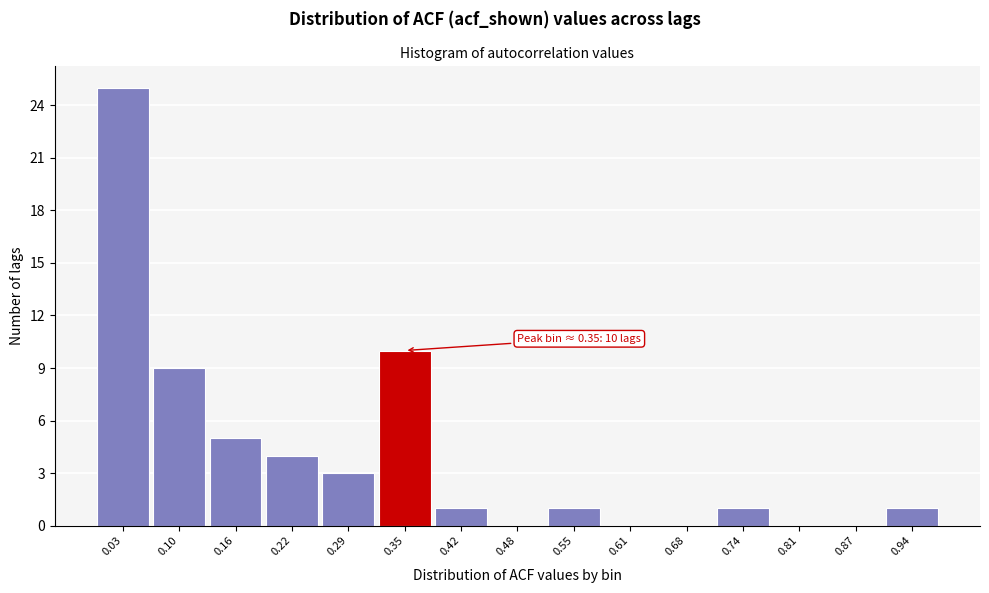

Reading left to right, transcribe all the data shown in this chart.

0.03=25	0.10=9	0.16=5	0.22=4	0.29=3	0.35=10	0.42=1	0.48=0	0.55=1	0.61=0	0.68=0	0.74=1	0.81=0	0.87=0	0.94=1